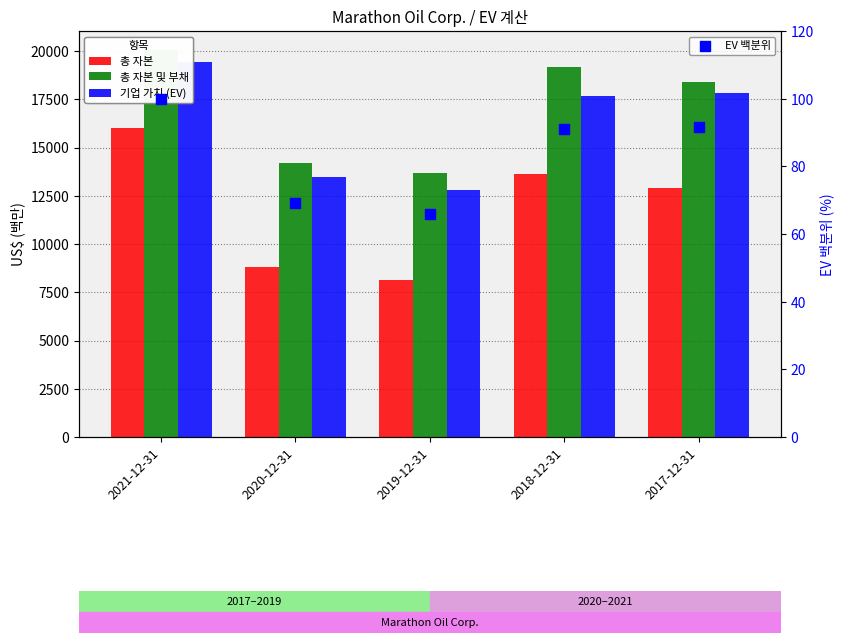

Which series contains the lowest Y value?

EV 백분위